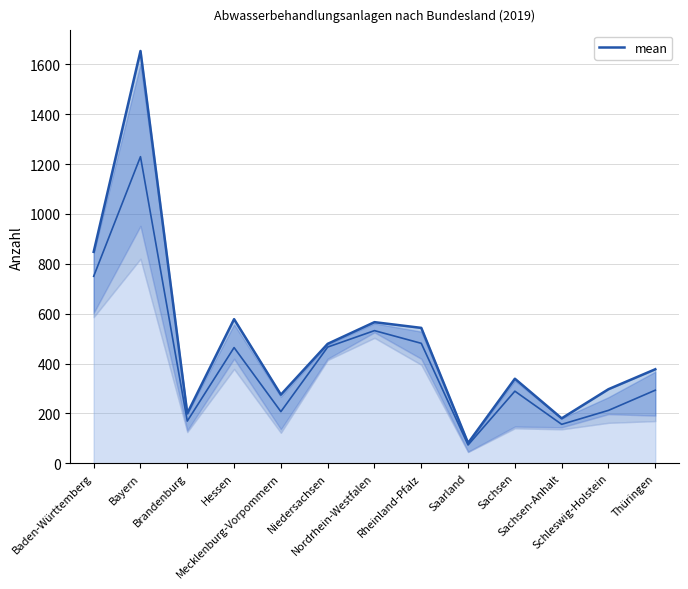

True or false: mean and Denitrifikation intersect in this chart.

False